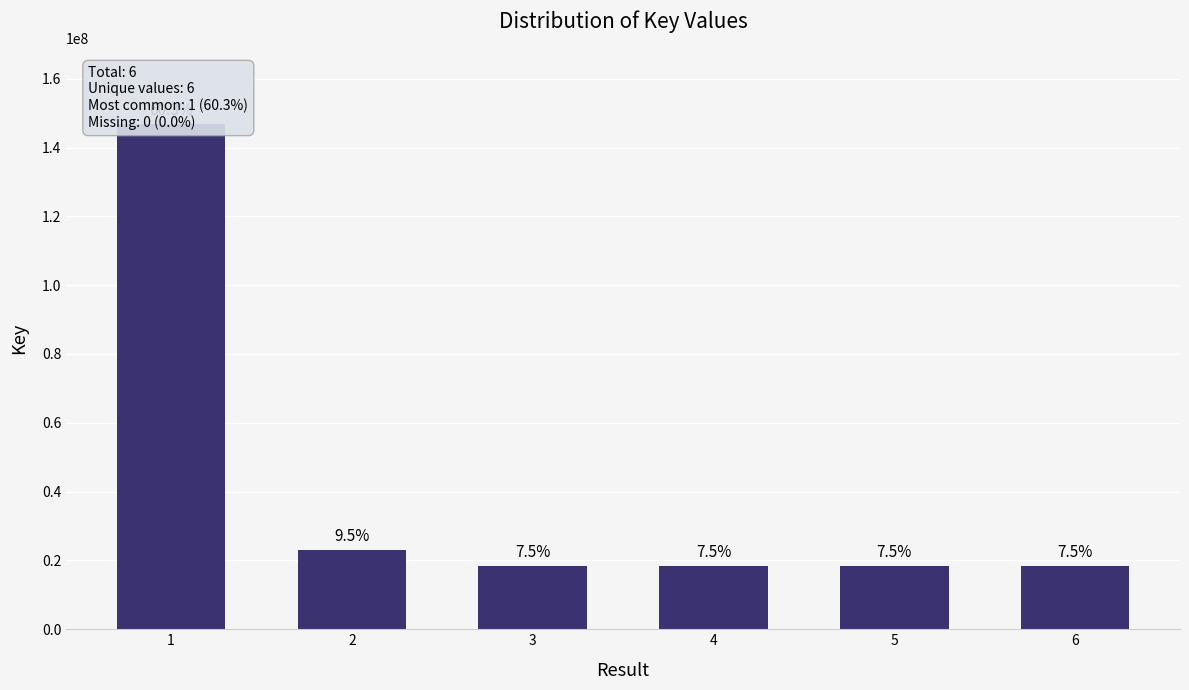

Reading left to right, what are all the values shown in this chart?

1=146779616	2=23157969	3=18328033	4=18328029	5=18328027	6=18328023